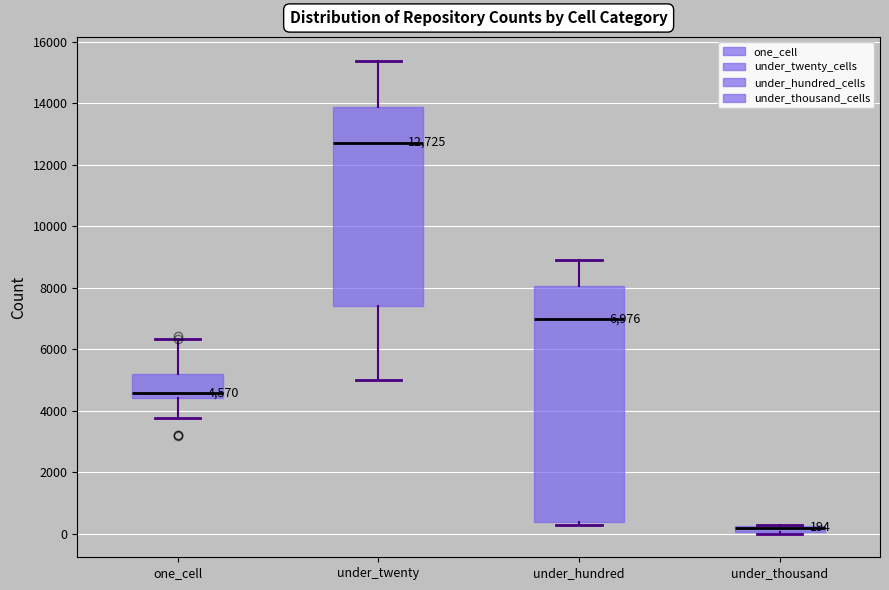

Which box is the tallest, from its lower edge to its upper edge?

under_hundred